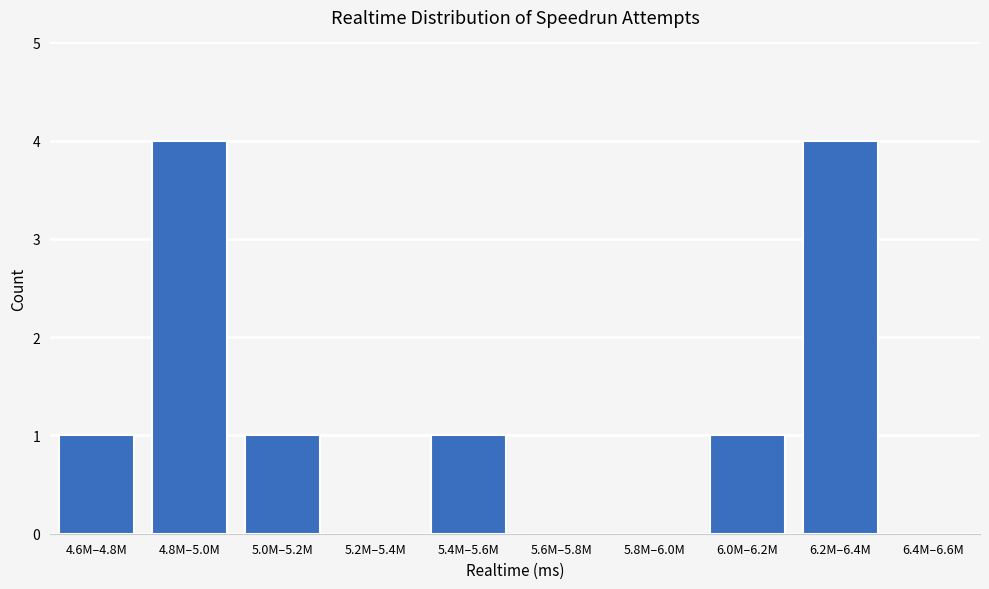

Reading left to right, what are all the values shown in this chart?

4.6M–4.8M=1	4.8M–5.0M=4	5.0M–5.2M=1	5.2M–5.4M=0	5.4M–5.6M=1	5.6M–5.8M=0	5.8M–6.0M=0	6.0M–6.2M=1	6.2M–6.4M=4	6.4M–6.6M=0